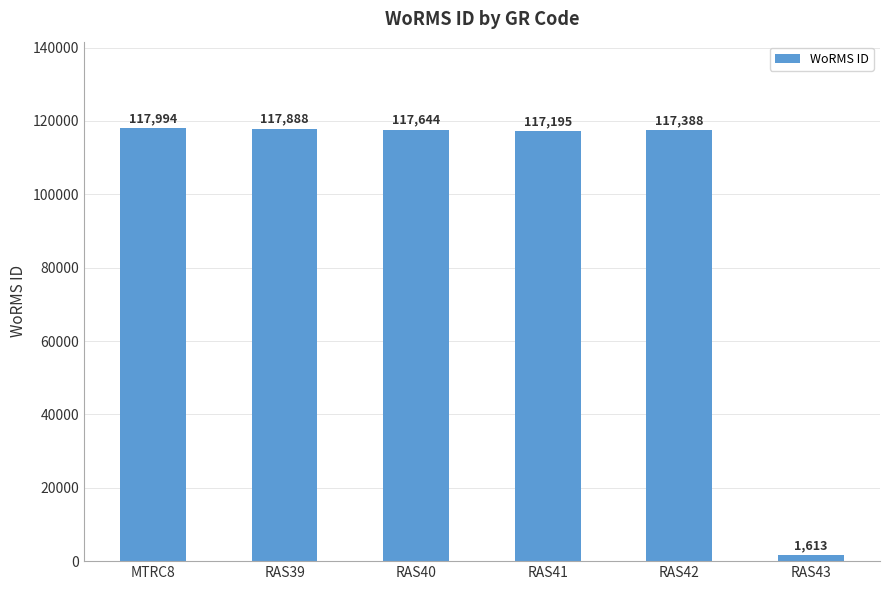

True or false: the data shows 58699 at RAS39.

False